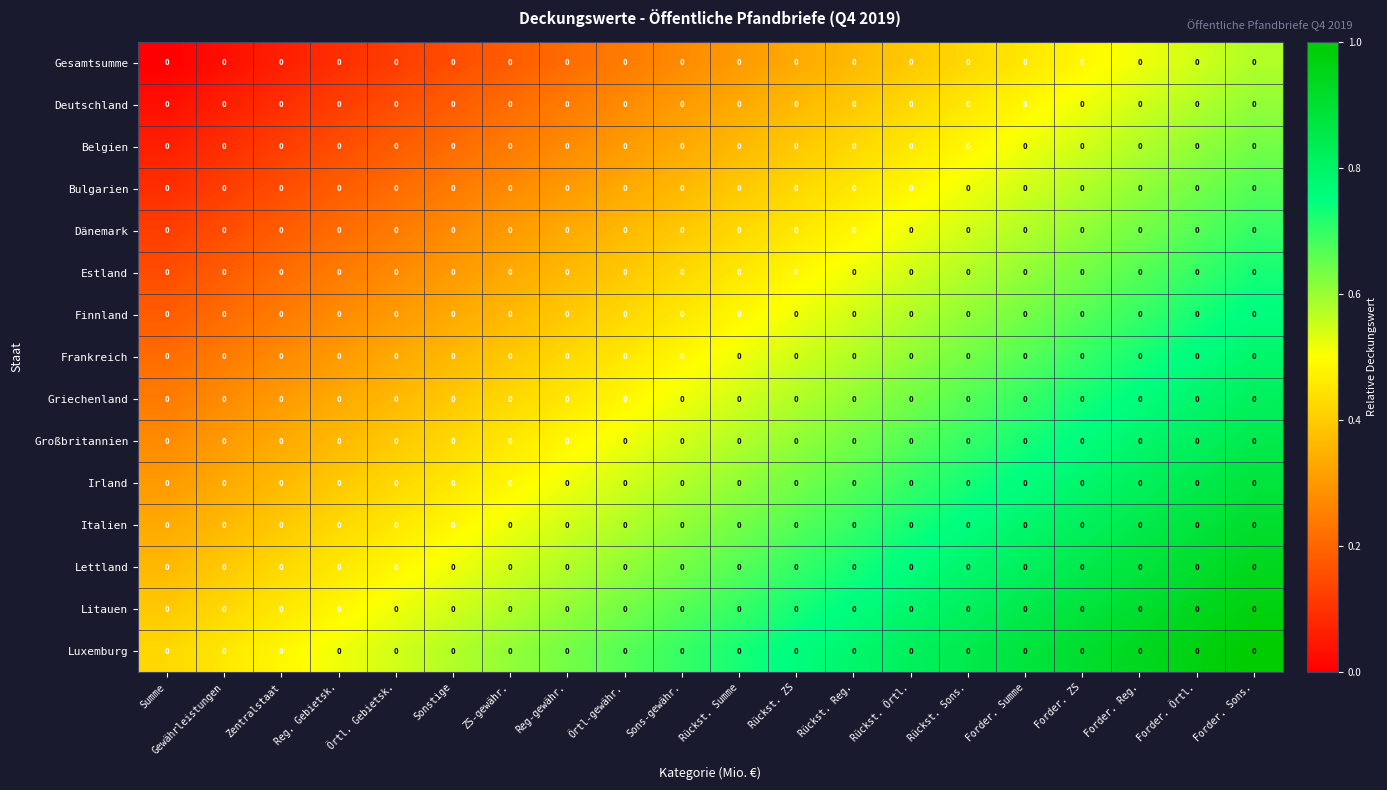

True or false: Deutschland has a value of 0.3 at Forder. Reg..

False